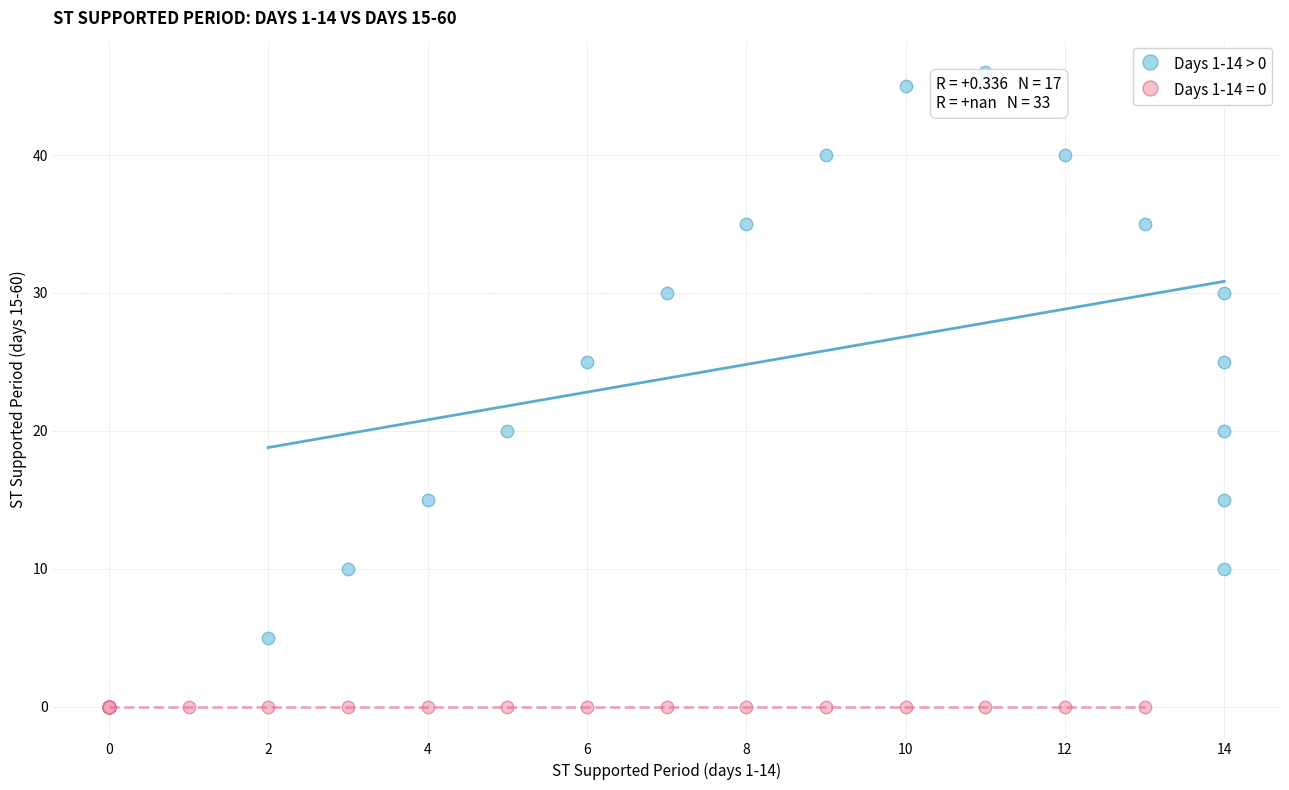

Which series contains the lowest Y value?

Days 1-14 = 0